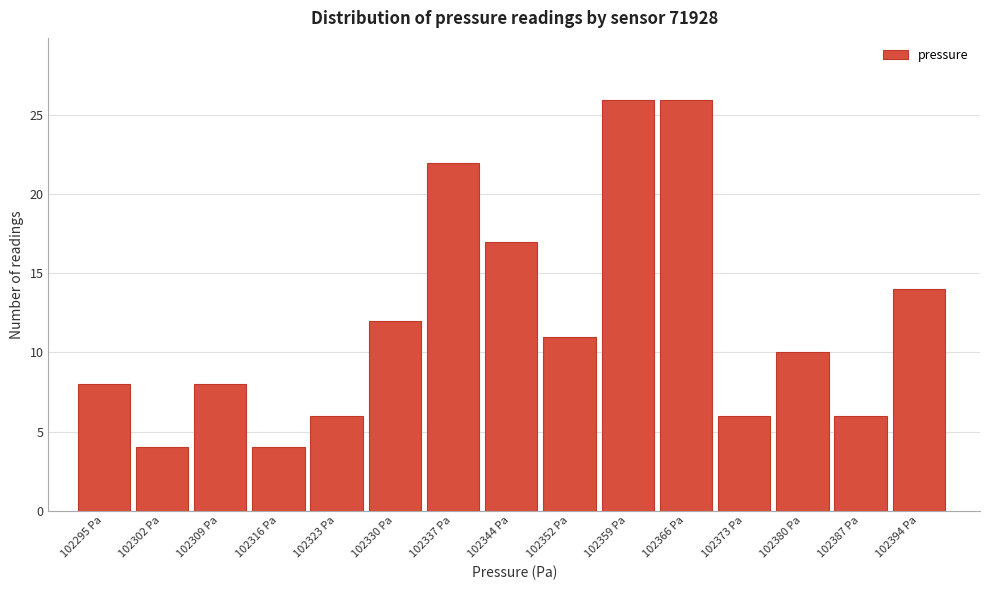

Reading right to left, transcribe all the data shown in this chart.

102394 Pa=14	102387 Pa=6	102380 Pa=10	102373 Pa=6	102366 Pa=26	102359 Pa=26	102352 Pa=11	102344 Pa=17	102337 Pa=22	102330 Pa=12	102323 Pa=6	102316 Pa=4	102309 Pa=8	102302 Pa=4	102295 Pa=8